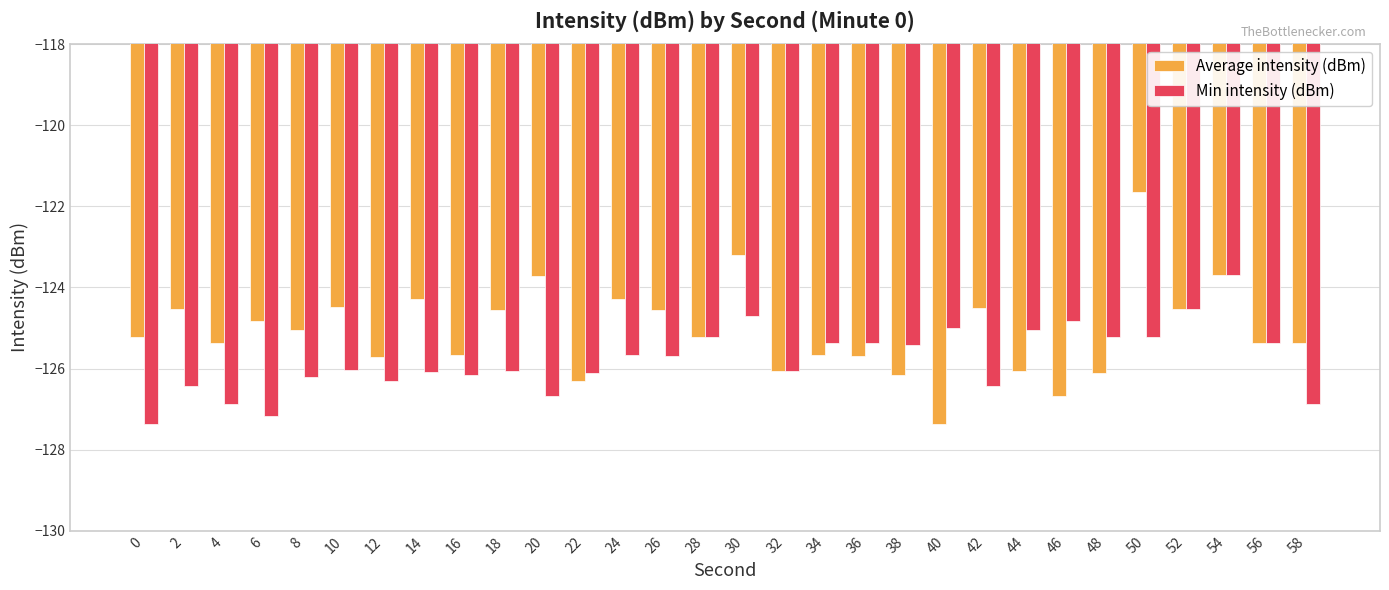

Rank the series by their maximum value, from highest to lowest.

Average intensity (dBm), Min intensity (dBm)